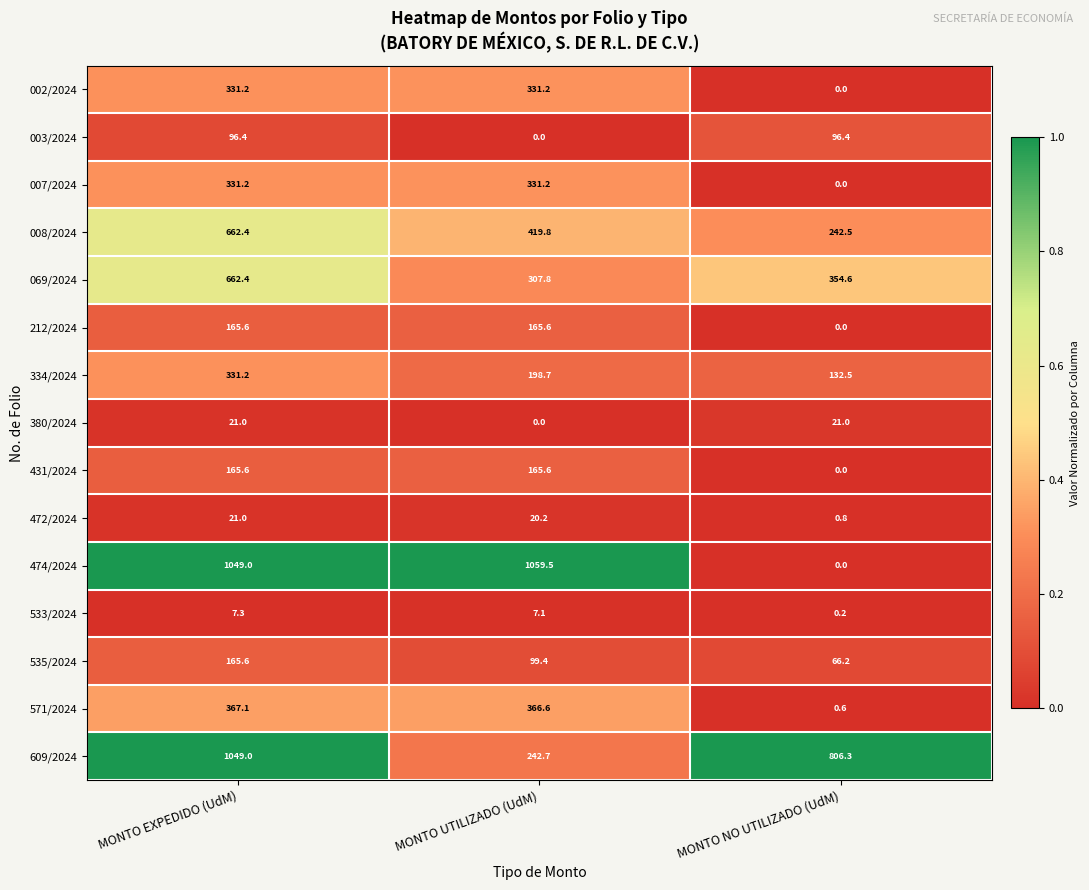

Rank the categories by 334/2024 value from lowest to highest.

MONTO NO UTILIZADO (UdM), MONTO UTILIZADO (UdM), MONTO EXPEDIDO (UdM)